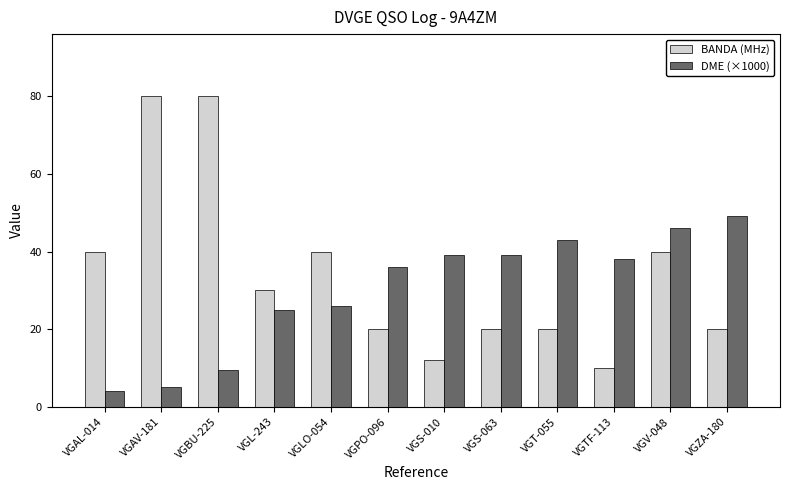

At VGS-063, list the series in order from smallest to largest.

BANDA (MHz), DME (×1000)